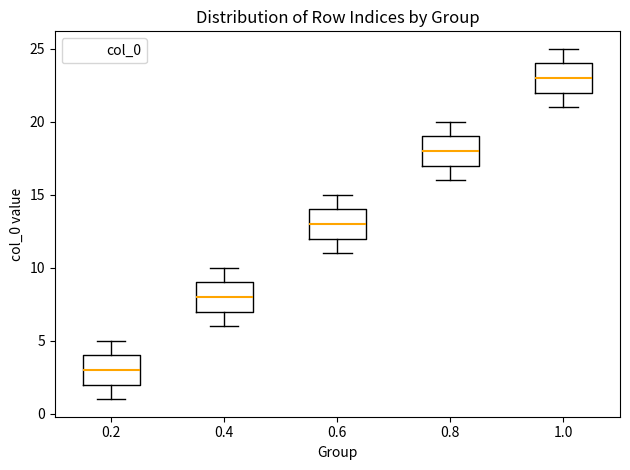

Which box's median line is the highest?

1.0